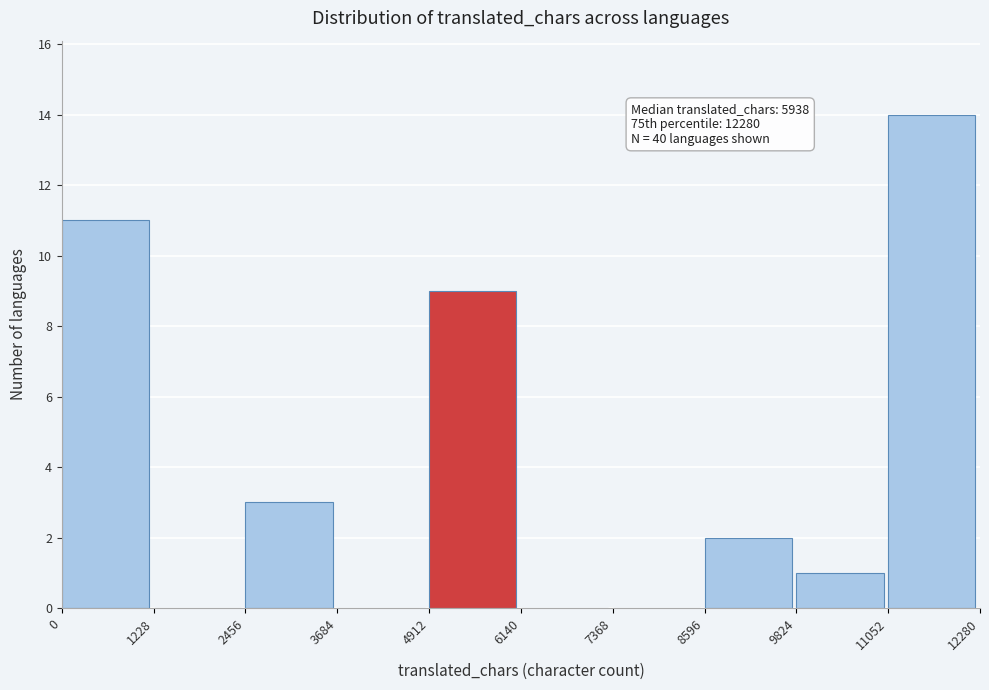

Over which range of the x-axis is the bar tallest?

11052 to 12280